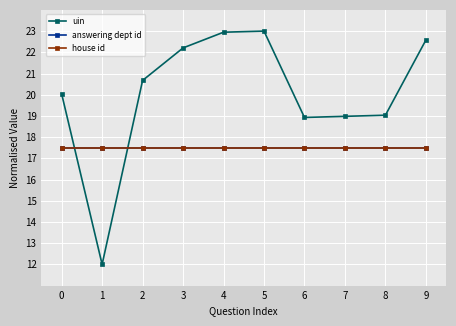

Reading left to right, what are all the values shown in this chart?

uin: 20.0	12.0	20.7	22.2	22.9	23.0	18.9	19.0	19.0	22.6
answering dept id: 17.5	17.5	17.5	17.5	17.5	17.5	17.5	17.5	17.5	17.5
house id: 17.5	17.5	17.5	17.5	17.5	17.5	17.5	17.5	17.5	17.5